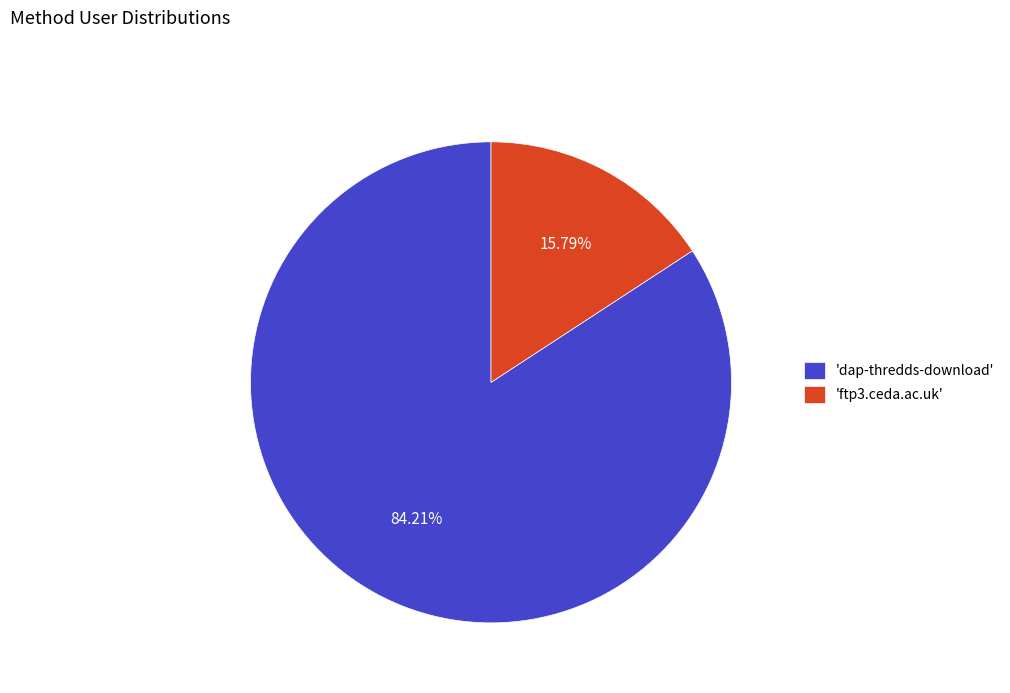

Rank the categories by value from lowest to highest.

'ftp3.ceda.ac.uk', 'dap-thredds-download'